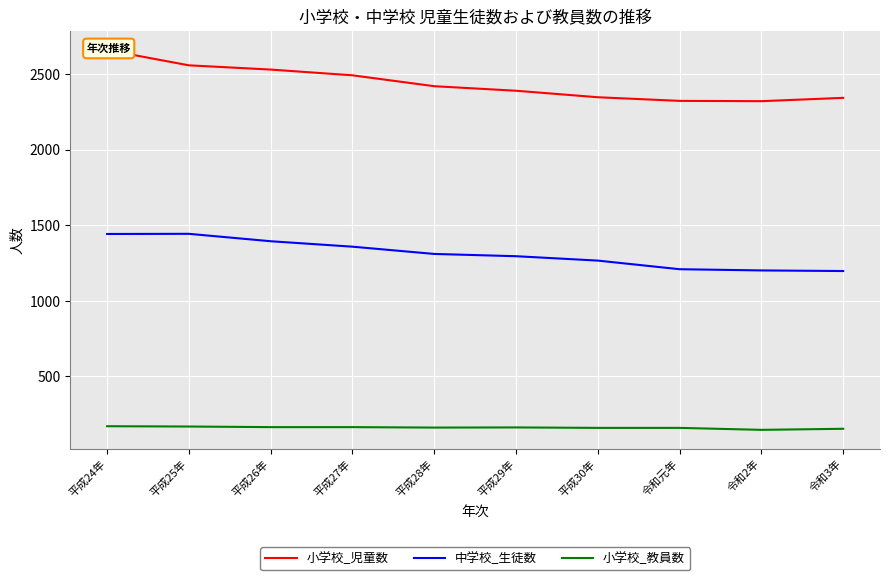

What is the difference between the maximum and minimum values in the 小学校_児童数 series?

338